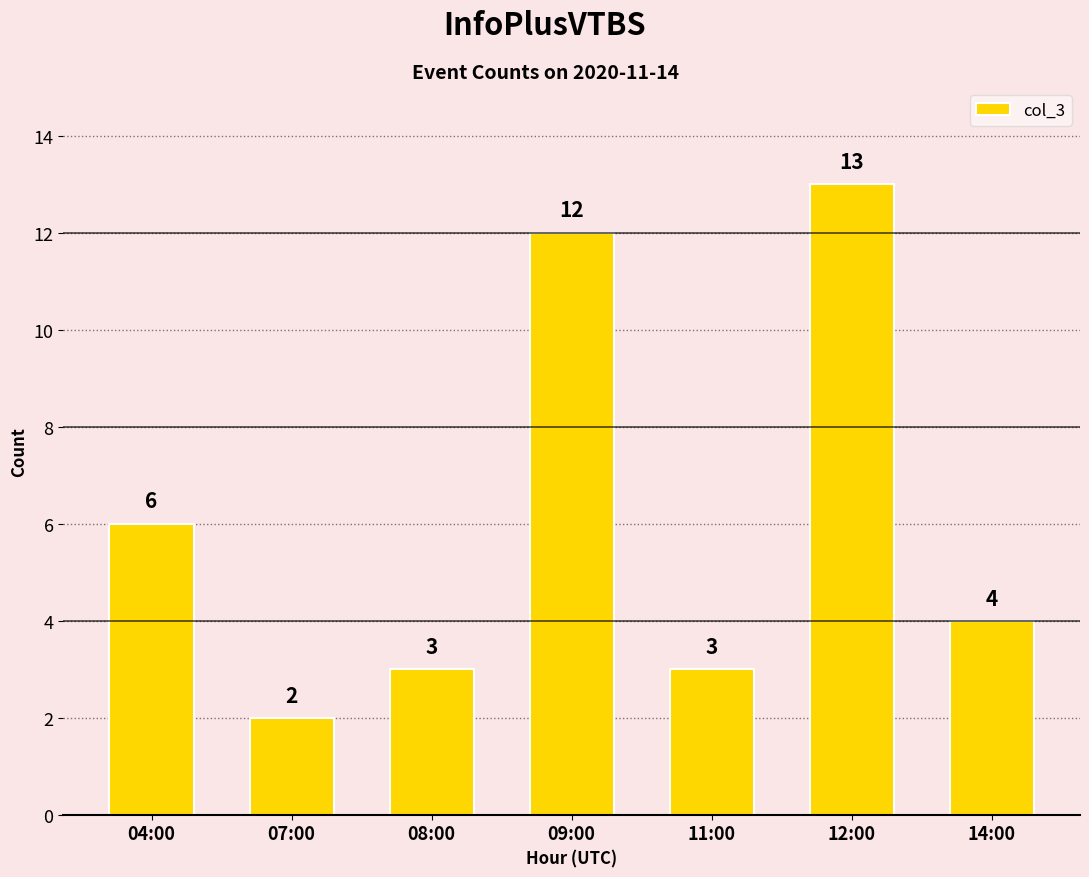

What position from the right is 09:00?

4